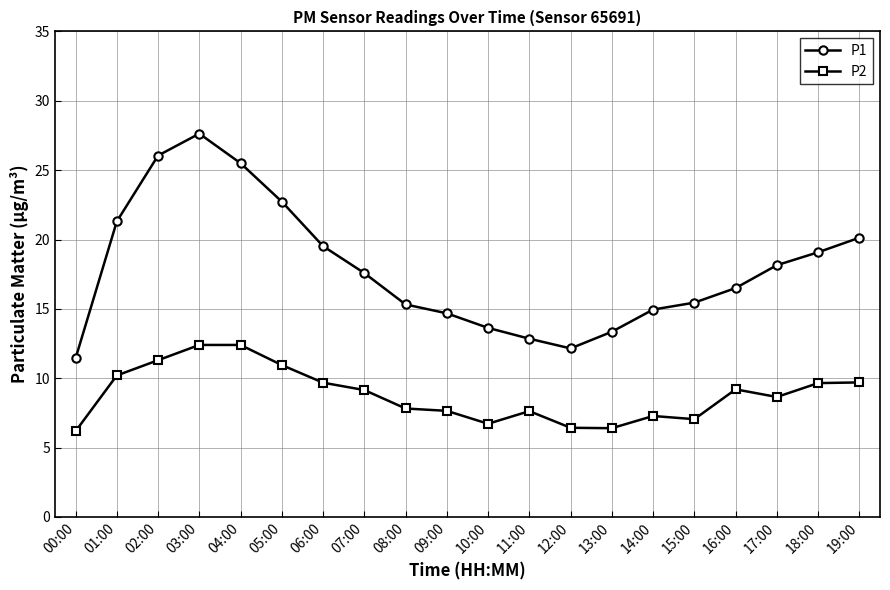

True or false: P2 and P1 intersect in this chart.

False